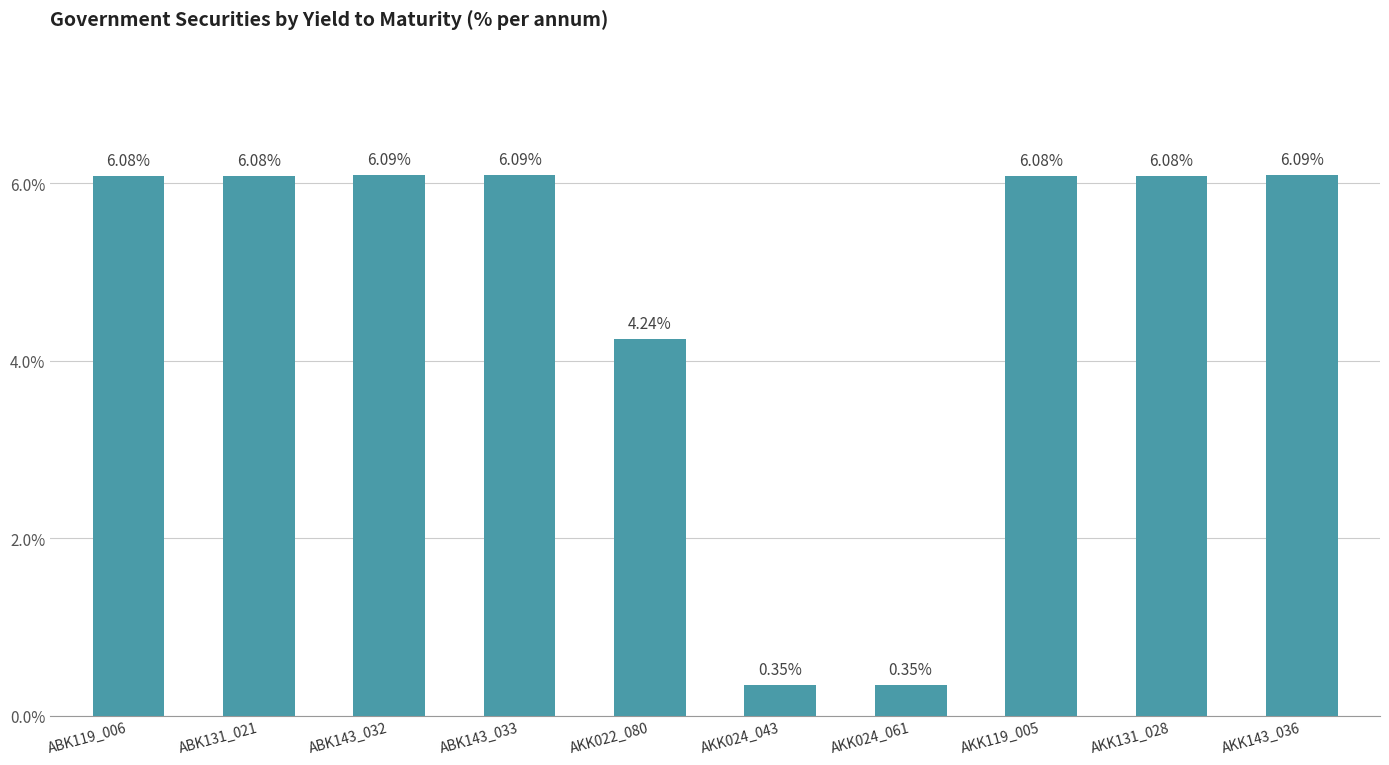

What is the label of the 1st bar from the right?

AKK143_036